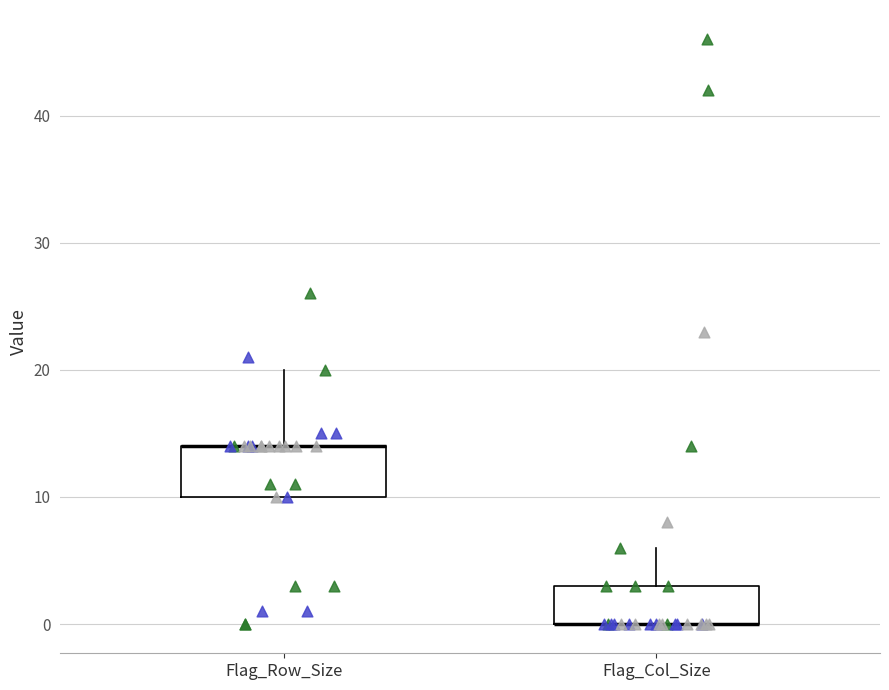

Reading left to right, transcribe this box plot: for each box, give where its median line is, the range the box spans, and where its two whiskers end, as read against the y-axis. The values are not printed on the chart, so give them approximately, as read against the axis.

Flag_Row_Size: median 14 (drawn on the box's upper edge), box 10 to 14, whiskers 10 to 20
Flag_Col_Size: median 0 (drawn on the box's lower edge), box 0 to 3, whiskers 0 to 6